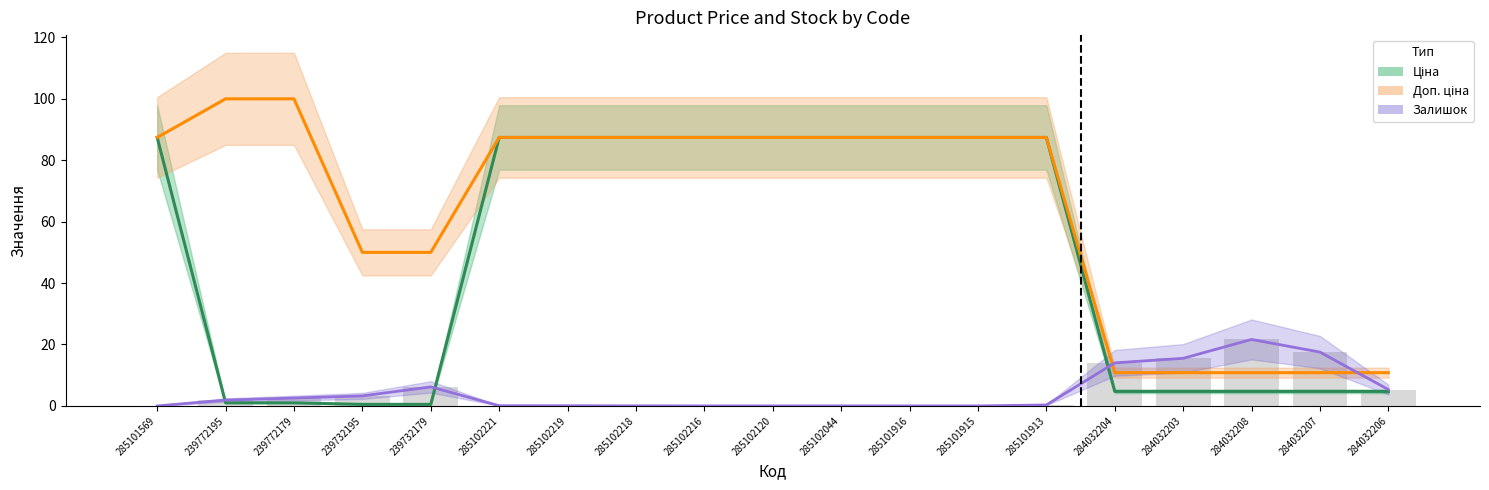

Reading right to left, what are all the values shown in this chart?

Ціна: 4.7	4.7	4.7	4.7	4.7	87.4	87.4	87.4	87.4	87.4	87.4	87.4	87.4	87.4	0.5	0.5	1.0	1.0	87.4
Доп. ціна: 10.8	10.8	10.8	10.8	10.8	87.4	87.4	87.4	87.4	87.4	87.4	87.4	87.4	87.4	50.0	50.0	100.0	100.0	87.4
Залишок: 5.3	17.5	21.6	15.5	14.0	0.3	0.0	0.0	0.0	0.0	0.0	0.0	0.1	0.1	6.2	3.3	2.6	1.9	0.0